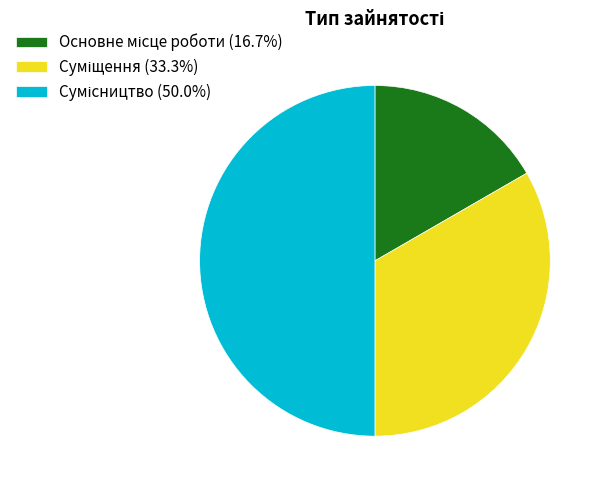

How many slices are in this pie chart?

3